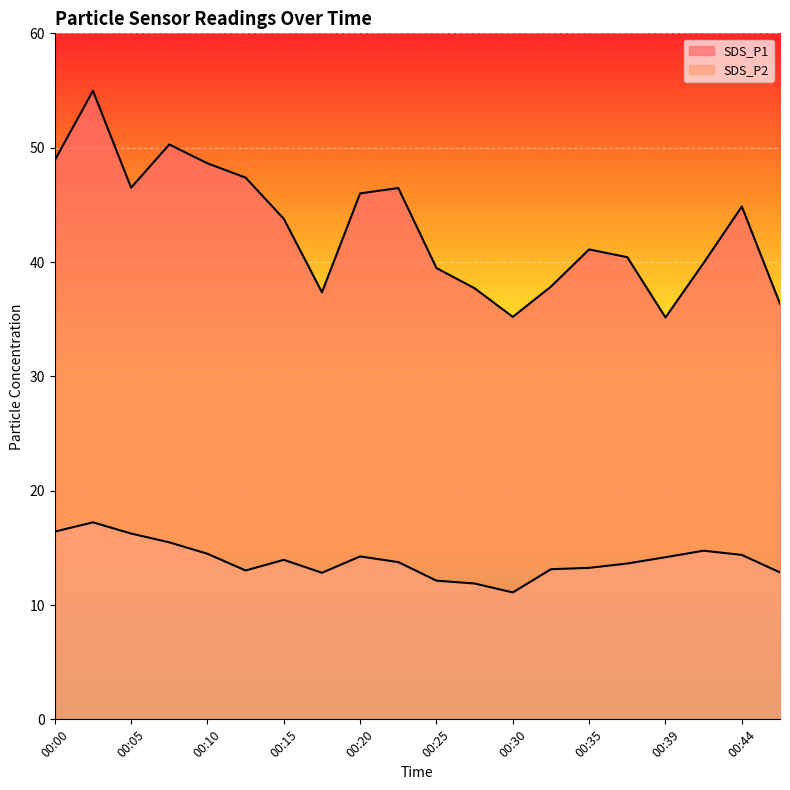

What is the total value across all series at 00:32?

51.0